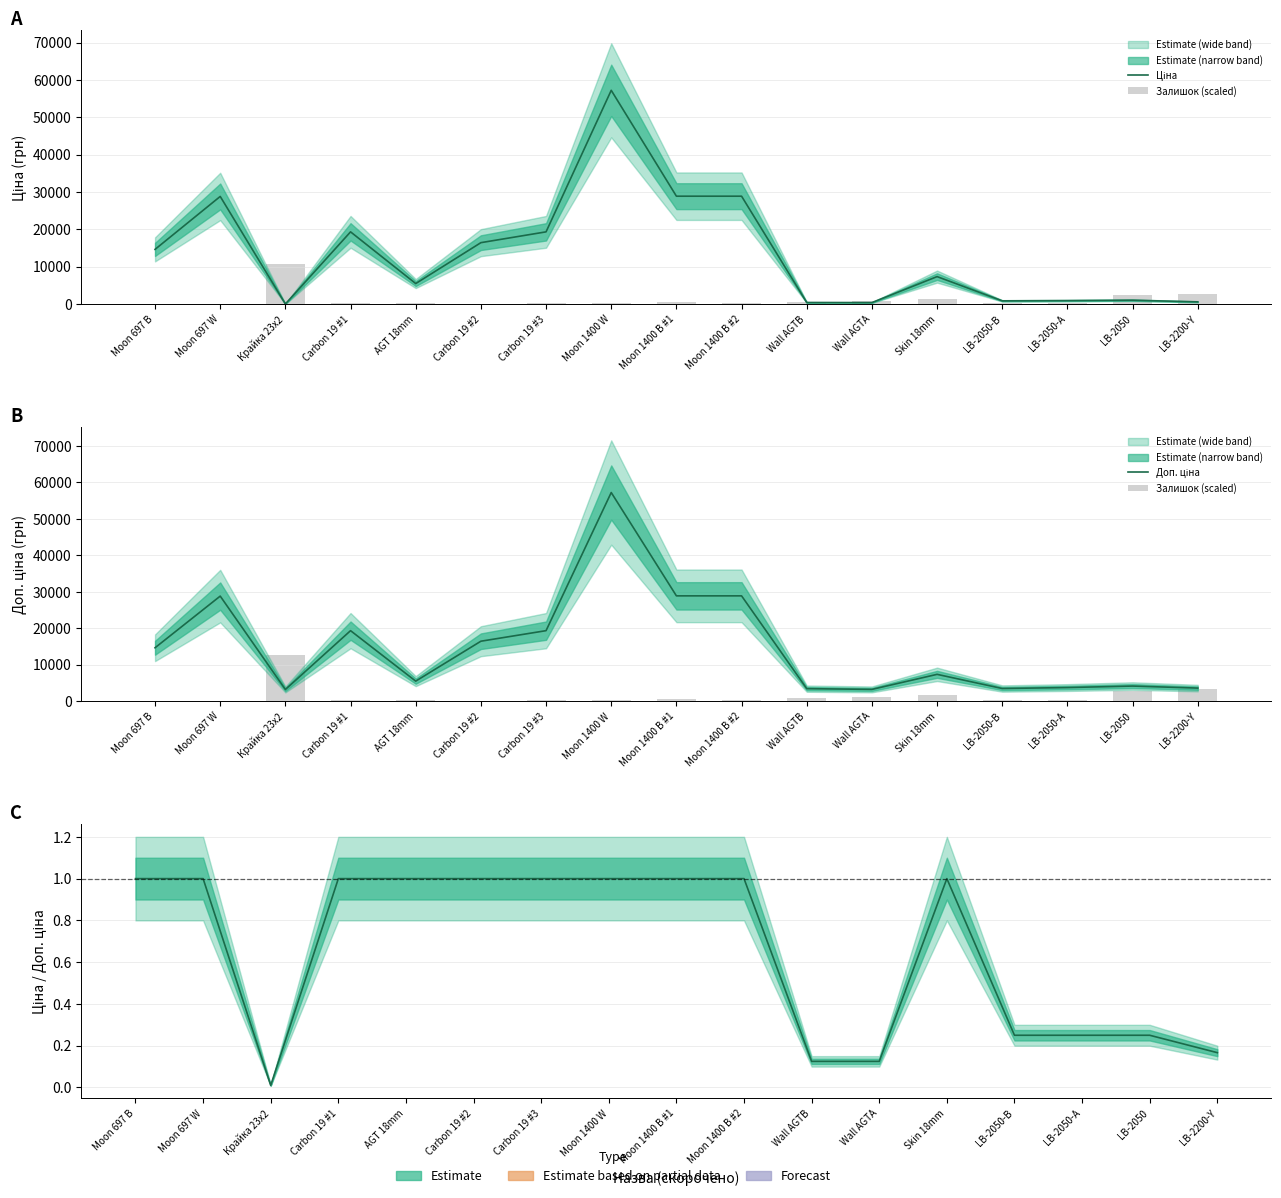

What is the value of the Залишок (scaled) bar at the 11th from the left?

770.0